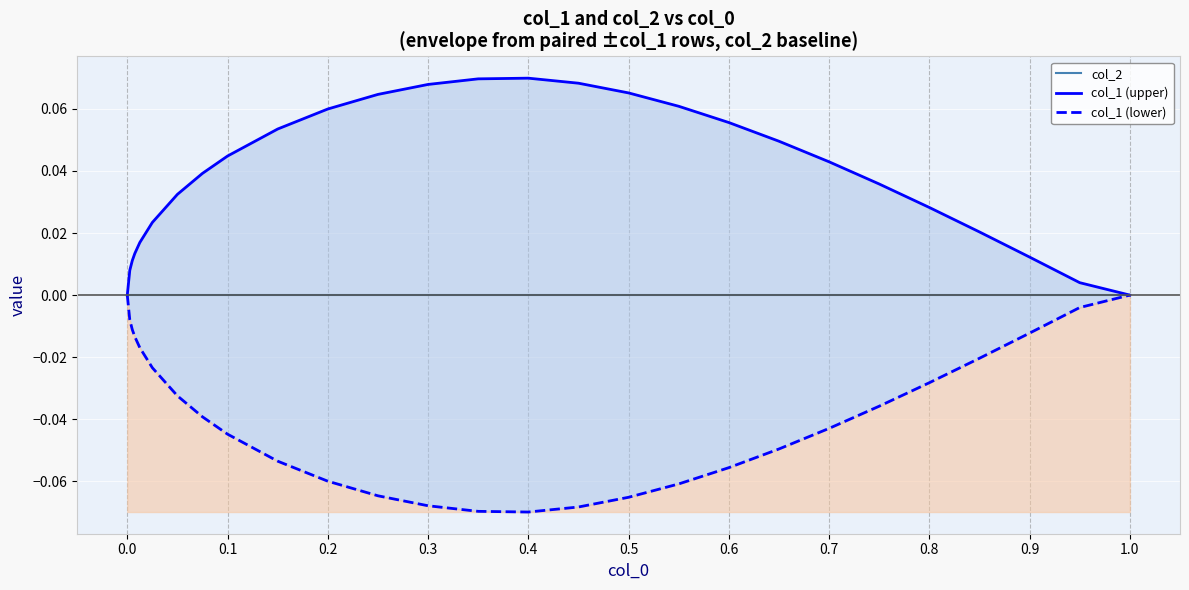

Which has a higher value, 0.7 or 0.8?

0.7